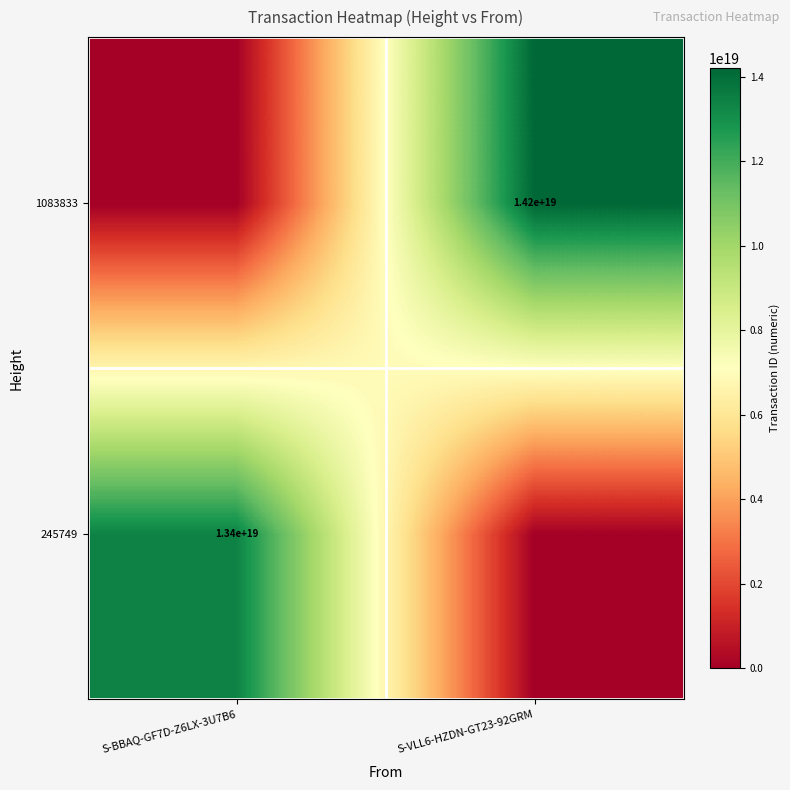

Is it true that 245749 equals 22181340316531224576 at S-BBAQ-GF7D-Z6LX-3U7B6?

False